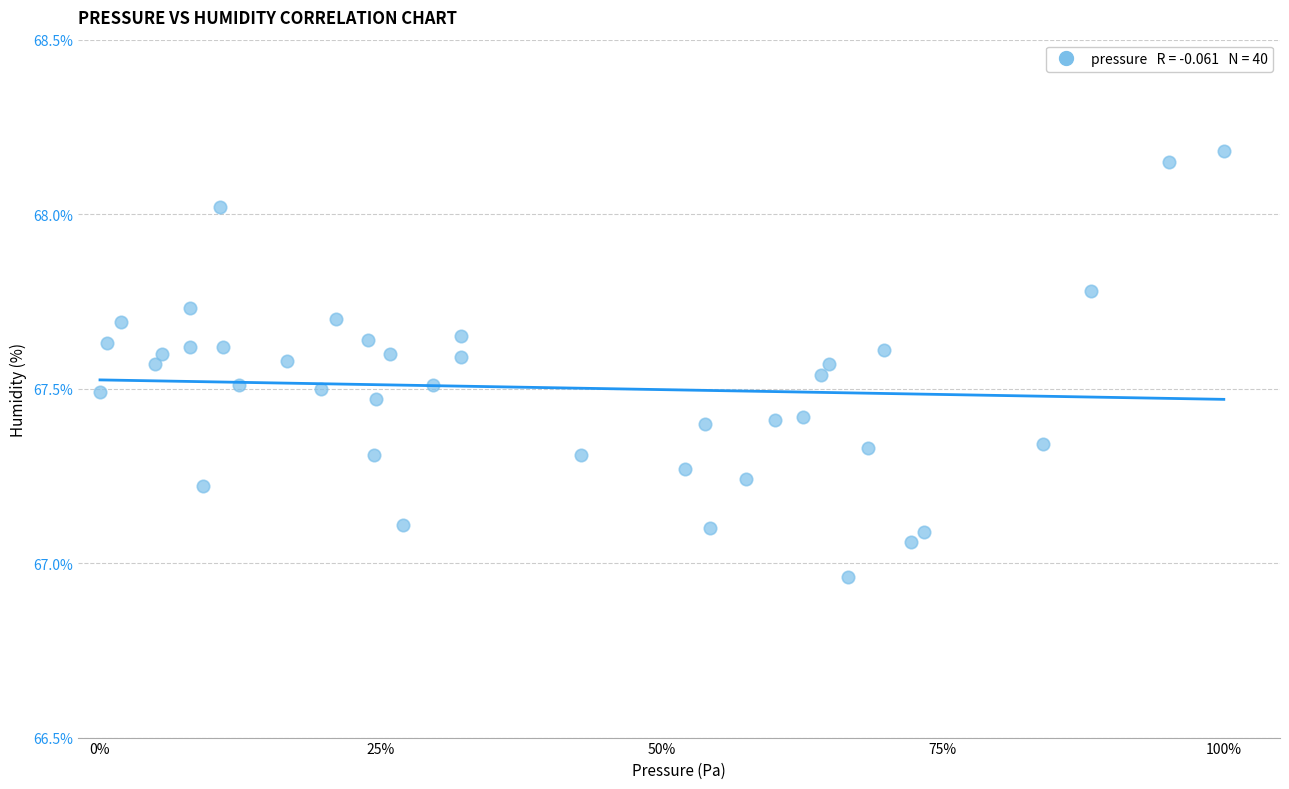

What is the range of X values (max minus min)?

1.0